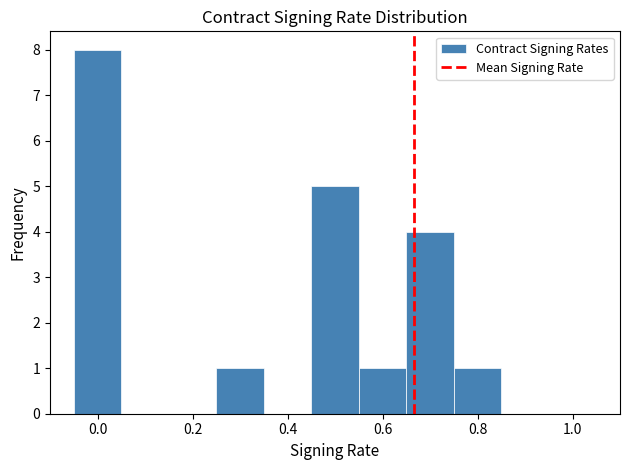

Reading left to right, transcribe this chart: for each bar, give the range it covers on the x-axis and its height. Neither the bar edges nor the heights are printed on the chart, so give them approximately, as read against the axes.

-0.05 to 0.05: 8
0.05 to 0.15: 0
0.15 to 0.25: 0
0.25 to 0.35: 1
0.35 to 0.45: 0
0.45 to 0.55: 5
0.55 to 0.65: 1
0.65 to 0.75: 4
0.75 to 0.85: 1
0.85 to 0.95: 0
0.95 to 1.05: 0